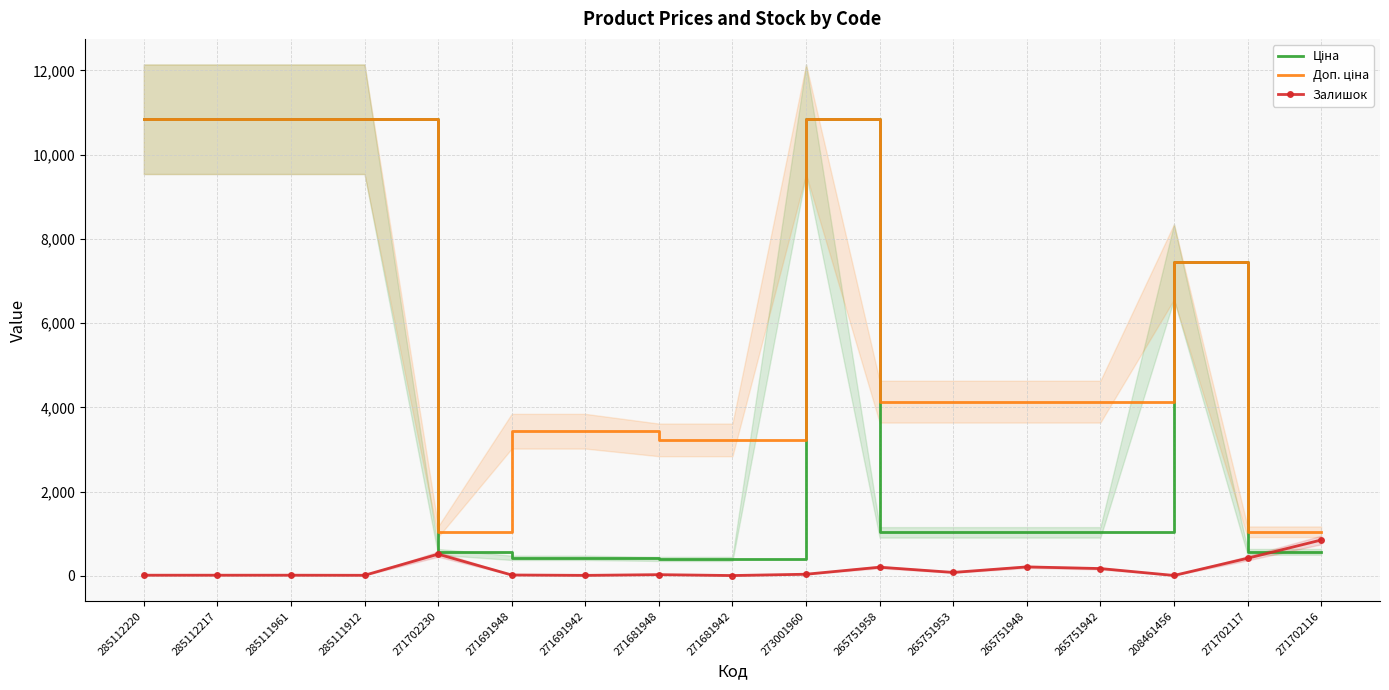

True or false: Доп. ціна and Залишок intersect in this chart.

False